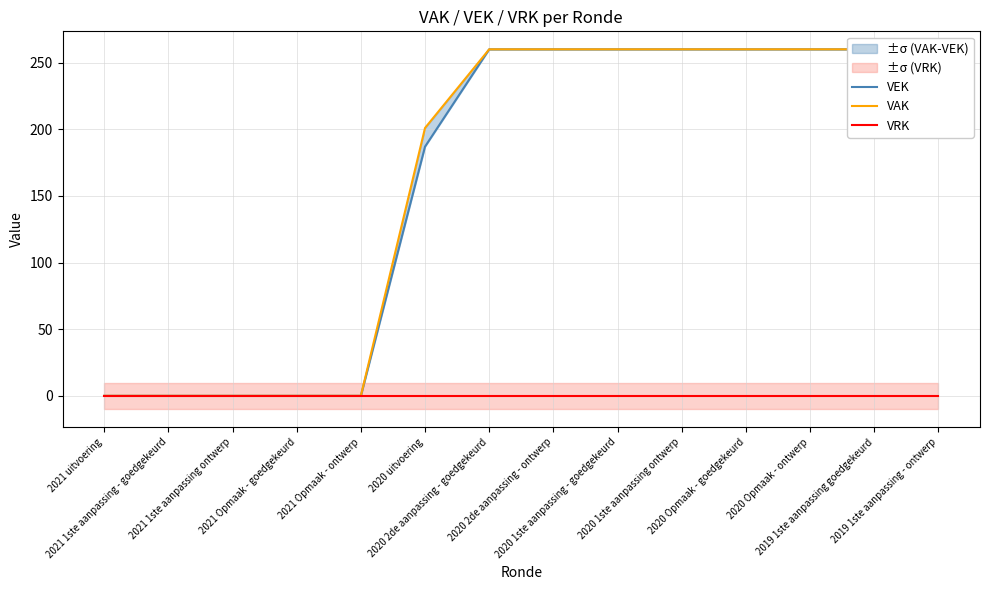

What is the label of the 12th point from the left?

2020 Opmaak - ontwerp